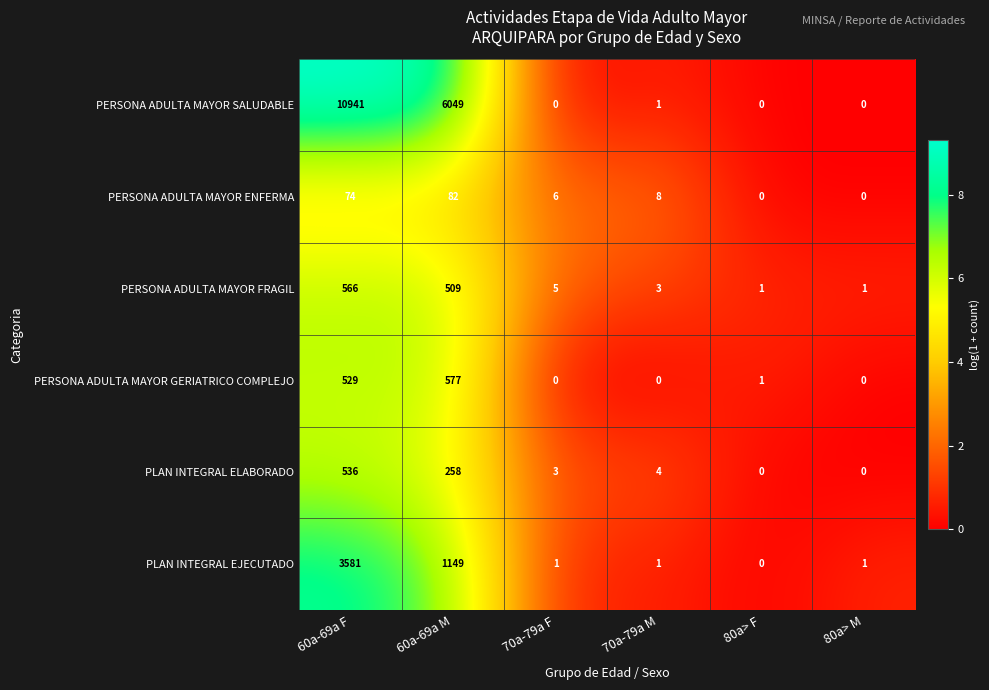

Which category has the highest value in the PLAN INTEGRAL EJECUTADO series?

60a-69a F